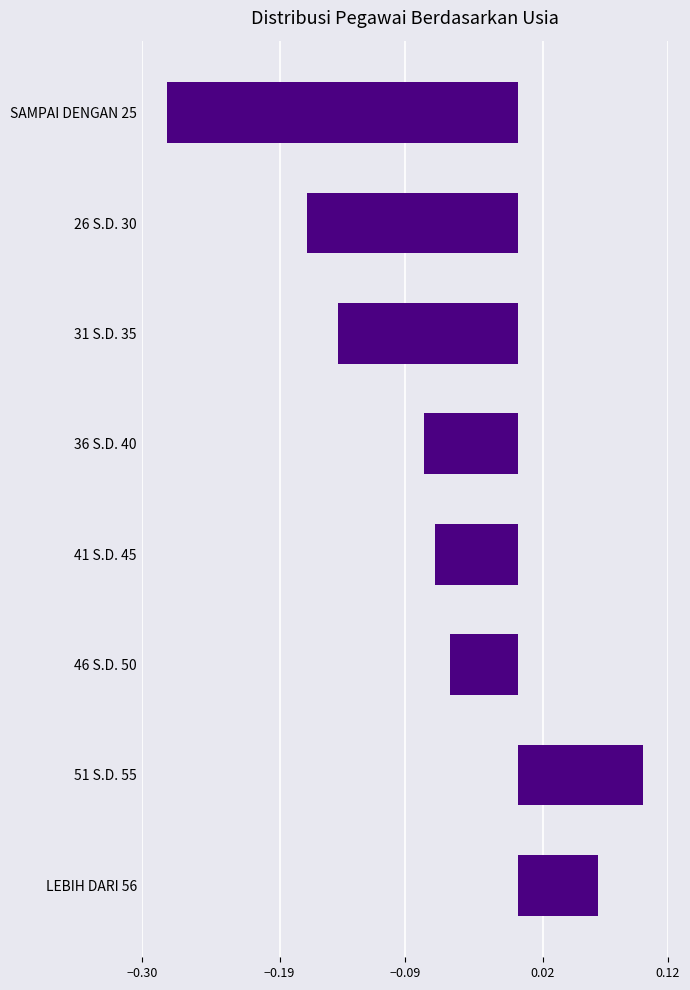

What is the difference between the values at 26 S.D. 30 and 51 S.D. 55?

0.3